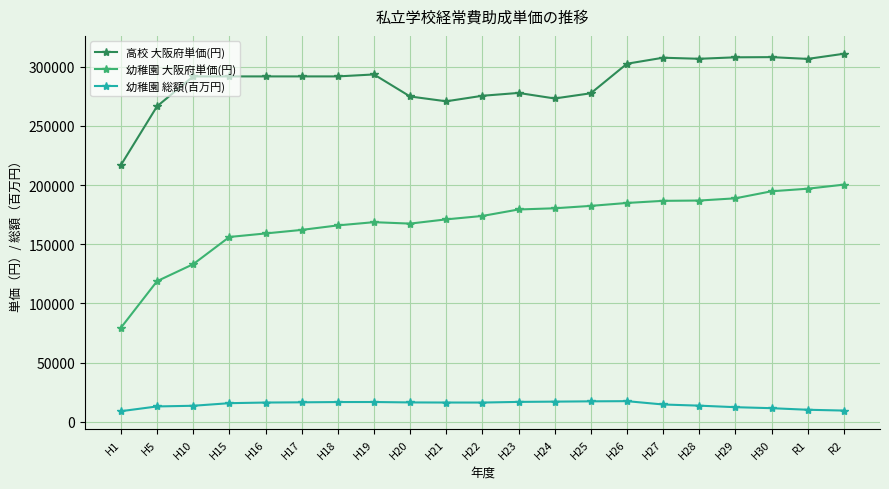

What is the label of the 14th point from the left?

H25